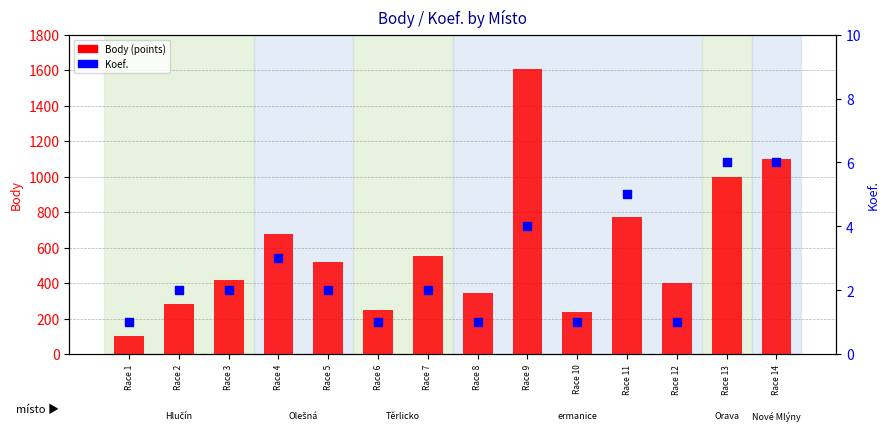

Which series has the largest total across all categories?

Body (points)